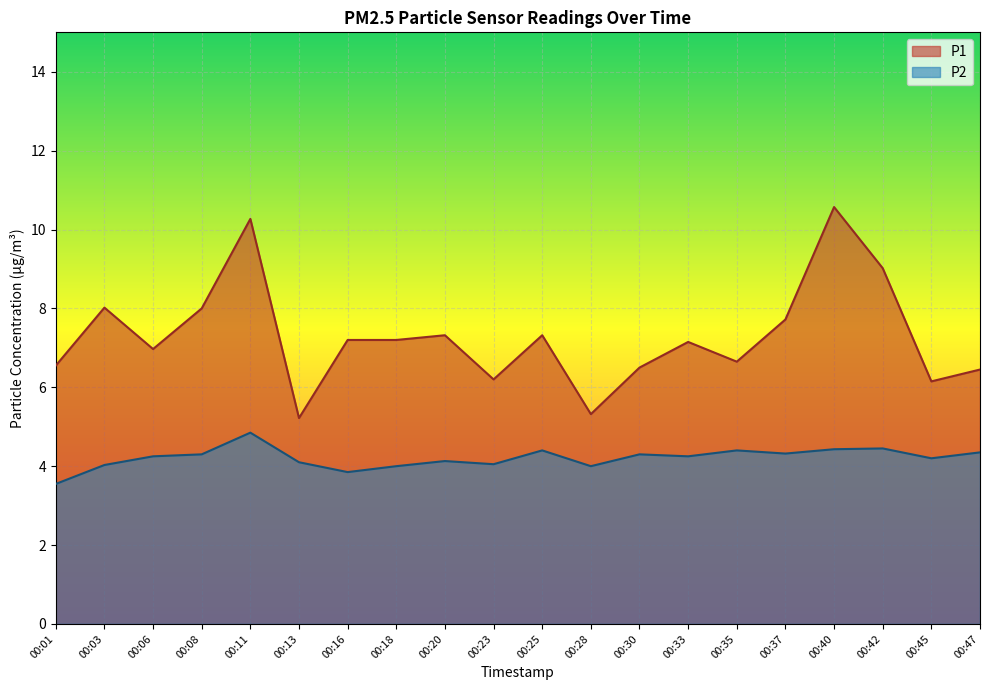

Count the number of data series in this chart.

2